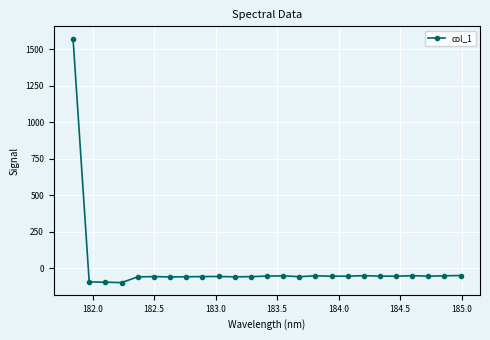

True or false: there are more than 0 points higher than both neighbors.

True